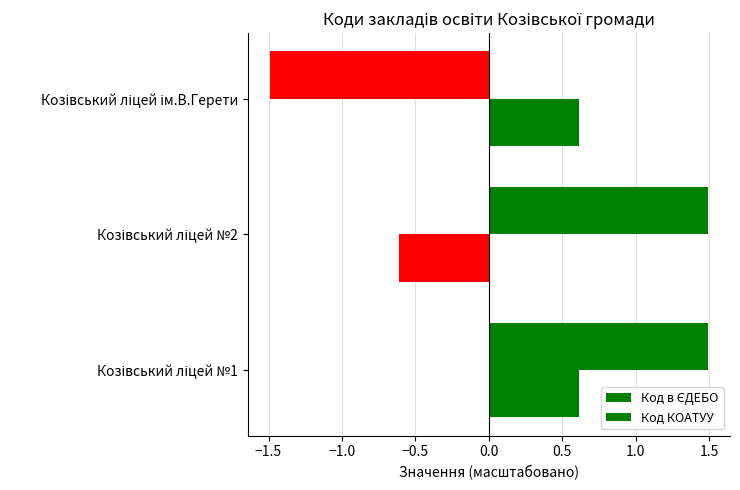

How many values in the Код КОАТУУ series are below 0?

1